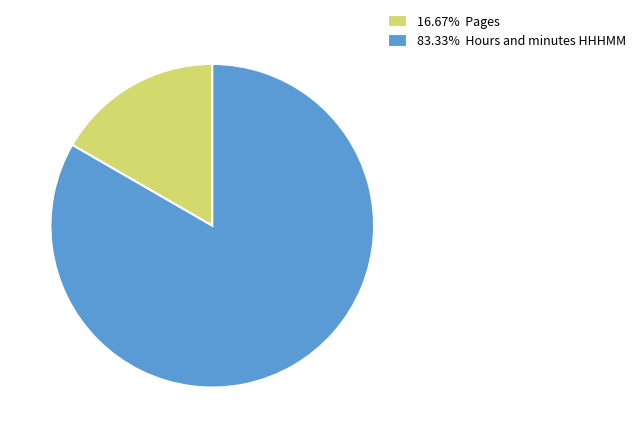

Combined, do 16.67% Pages and 83.33% Hours and minutes HHHMM account for over 50%?

Yes